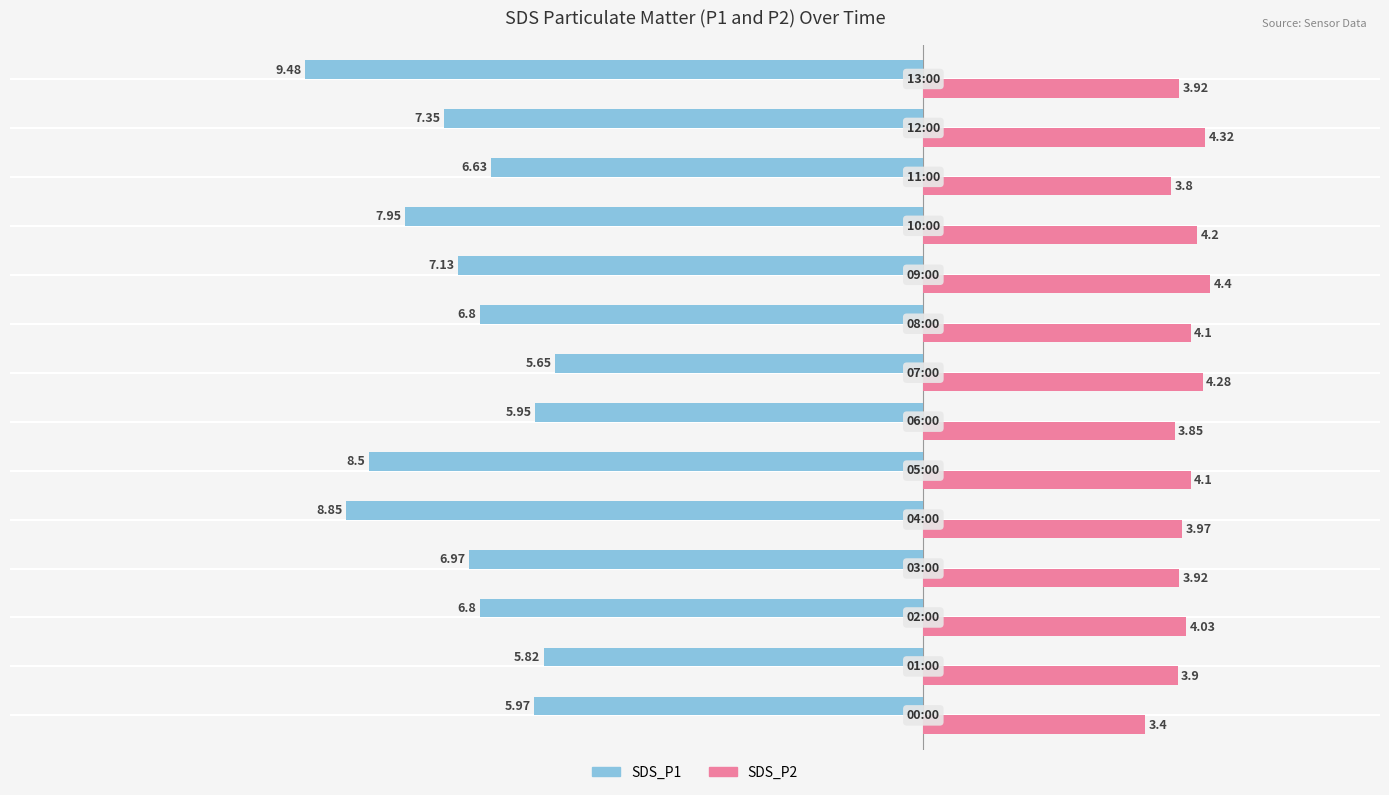

Rank the series by their maximum value, from highest to lowest.

SDS_P2, SDS_P1